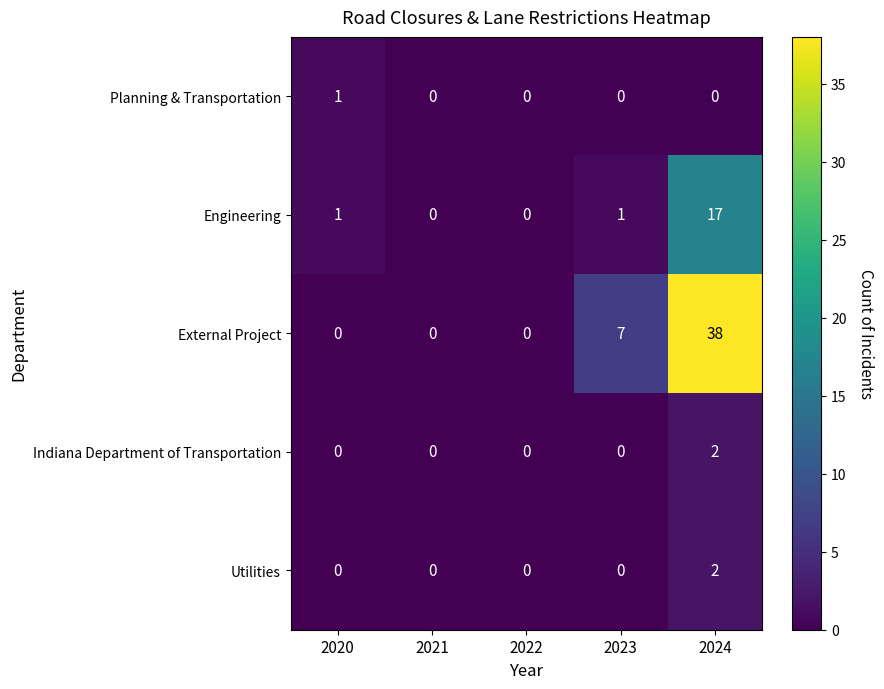

Which label corresponds to the largest value in the chart?

2024